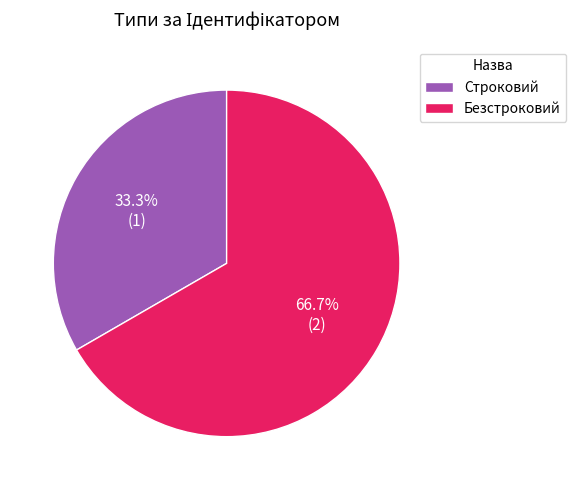

Does any single category account for the majority?

Yes